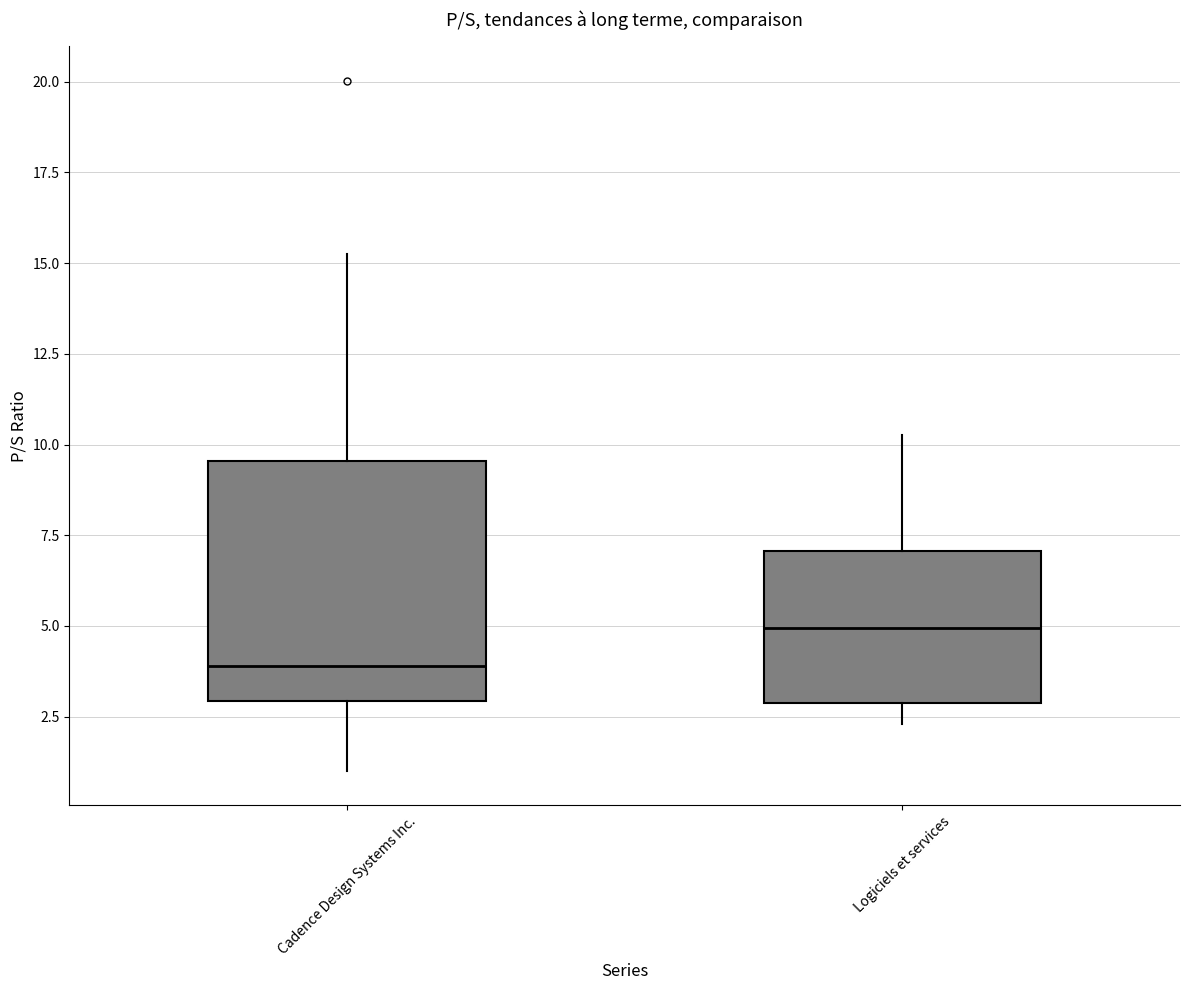

Where does the upper whisker of the box for Cadence Design Systems Inc. end on the y-axis? The values are not printed on the chart, so give them approximately, as read against the axis.

15.5